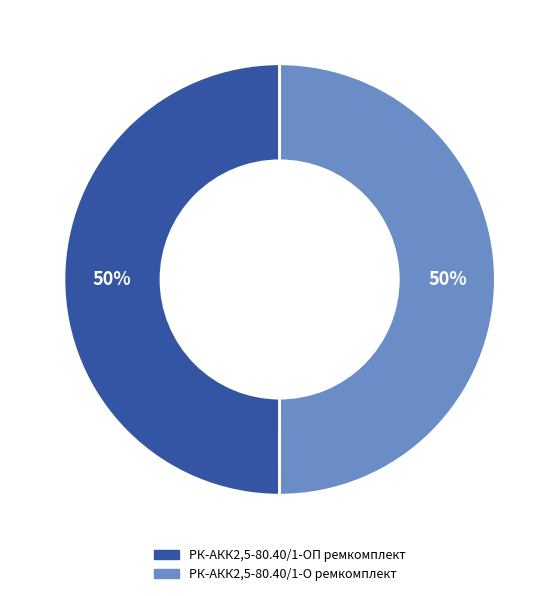

The РК-АКК2,5-80.40/1-О ремкомплект slice represents 50% of the pie. True or false?

True